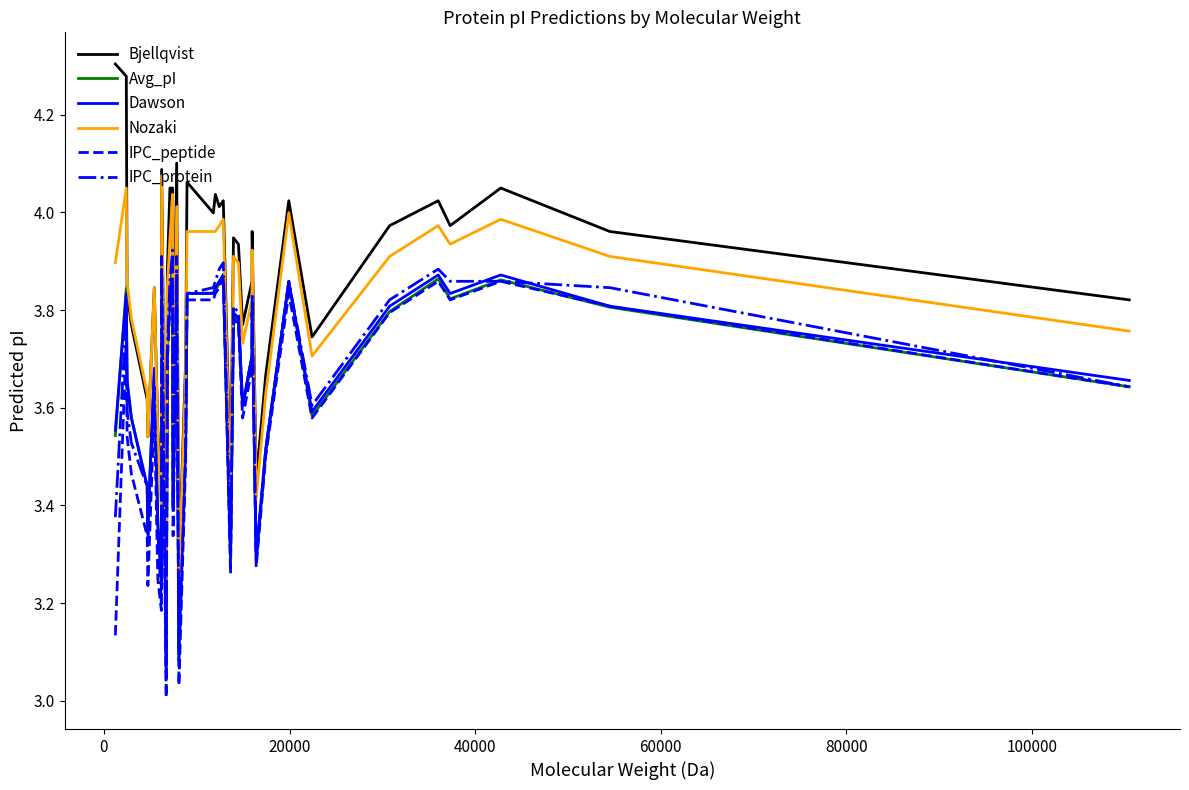

True or false: Bjellqvist and IPC_peptide cross at least once.

False